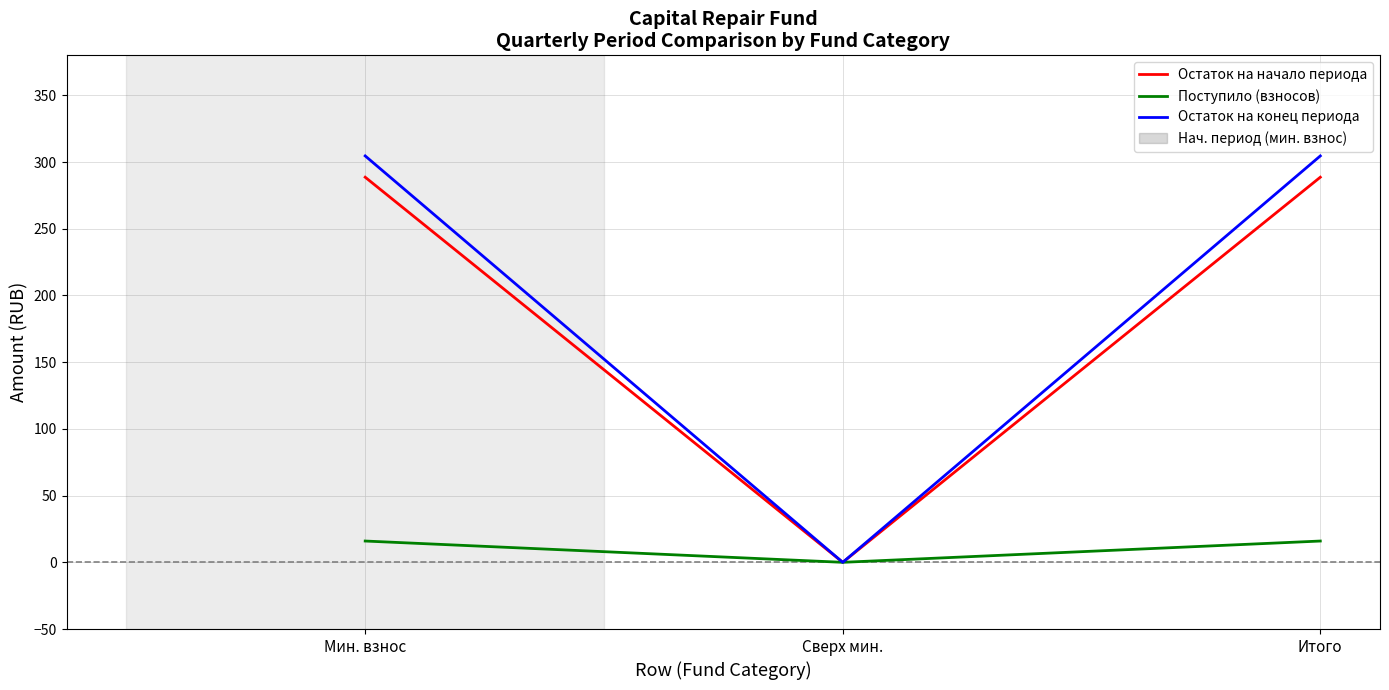

How many values in the Остаток на конец периода series are below 304?

1